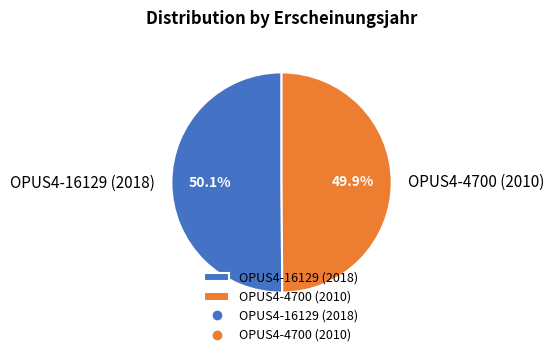

To the nearest percent, what is the average slice percentage?

50%